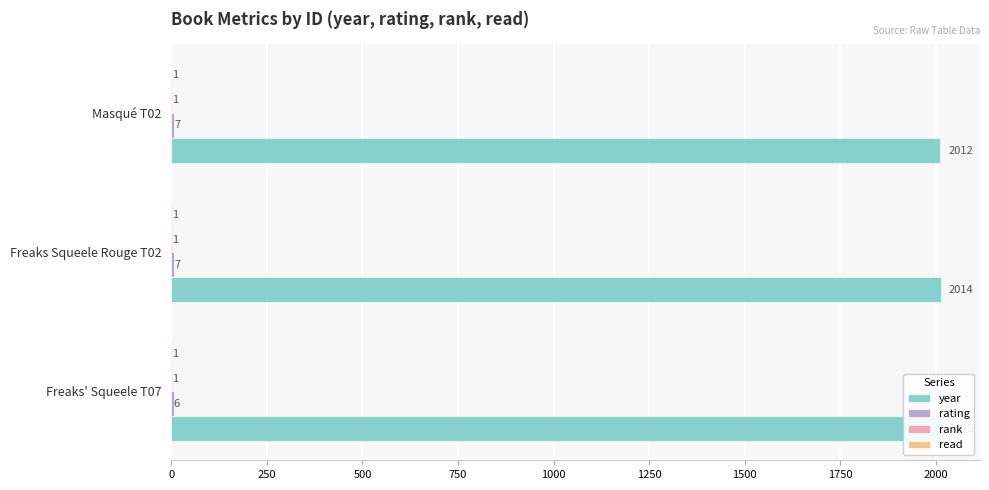

Which series has the largest total across all categories?

year